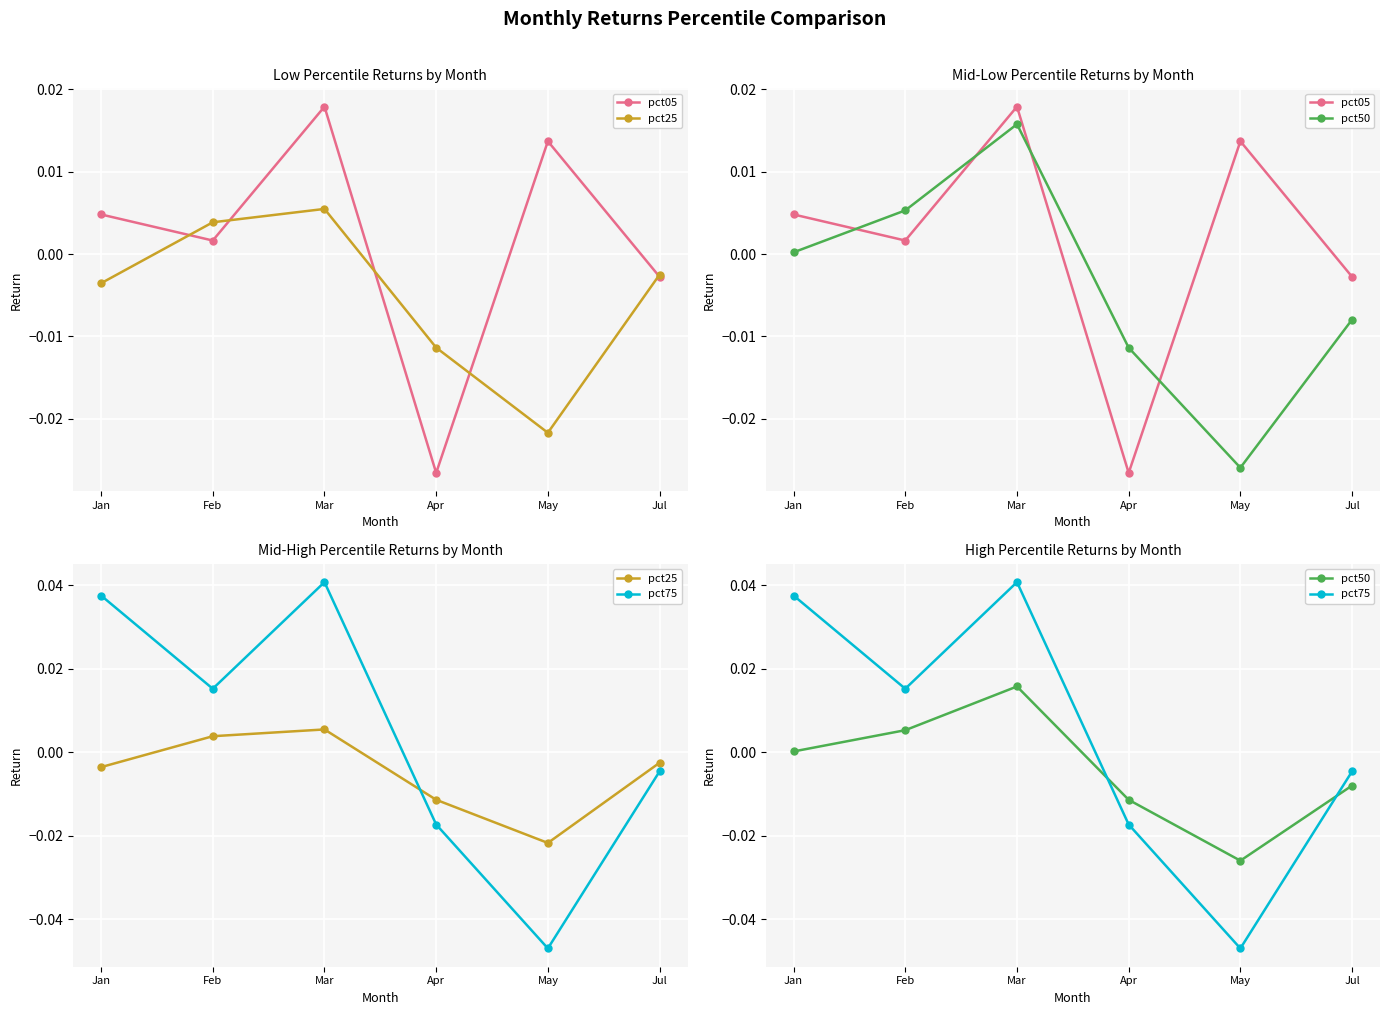

Rank the categories by pct75 value from lowest to highest.

May, Apr, Jul, Feb, Jan, Mar